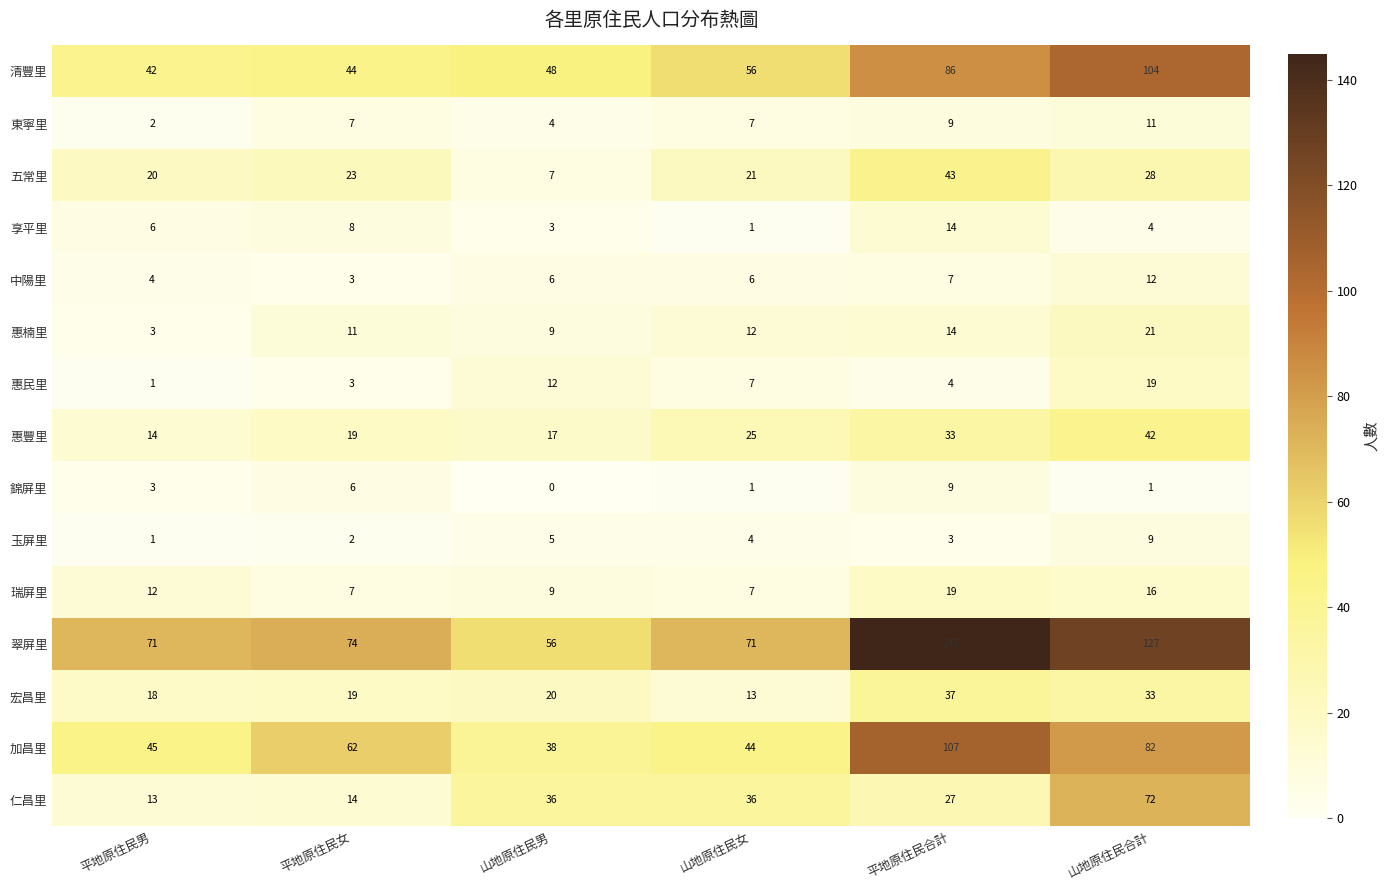

Which label corresponds to the smallest value in the chart?

山地原住民男